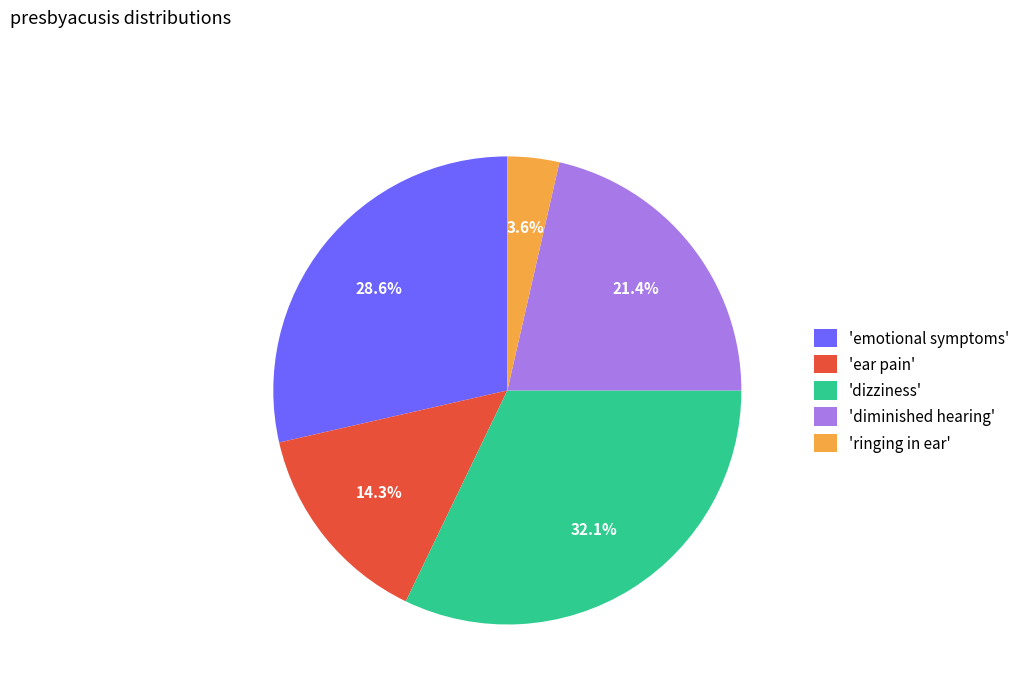

What is the ratio of the value at 'diminished hearing' to the value at 'ear pain'?

1.5